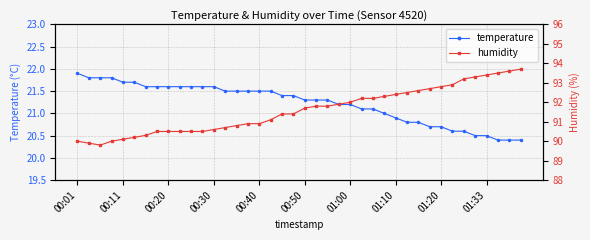

What is the maximum value for humidity?

93.7